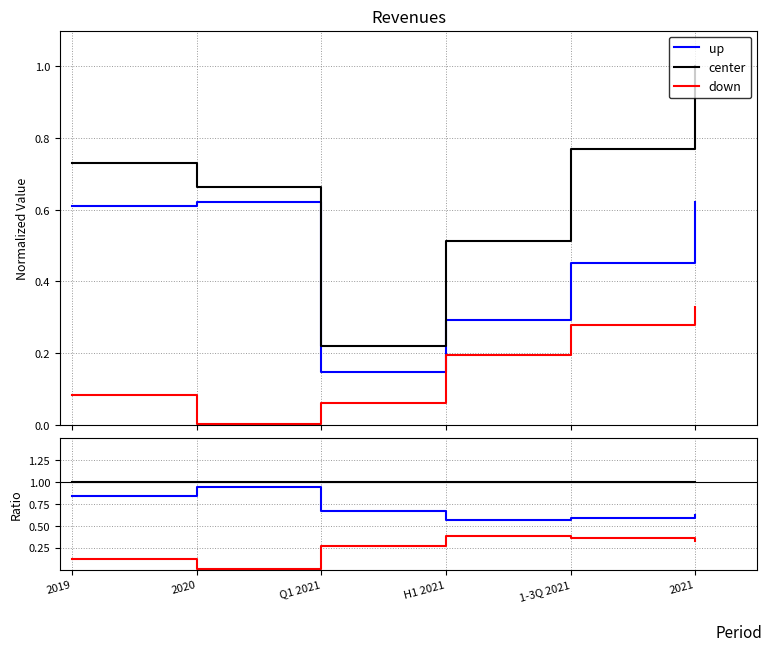

How many interior local valleys does the up series have?

1